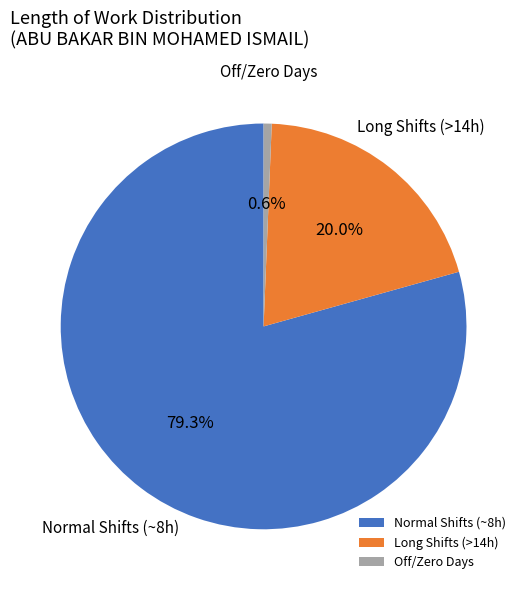

Which slice is the largest?

Normal Shifts (~8h)